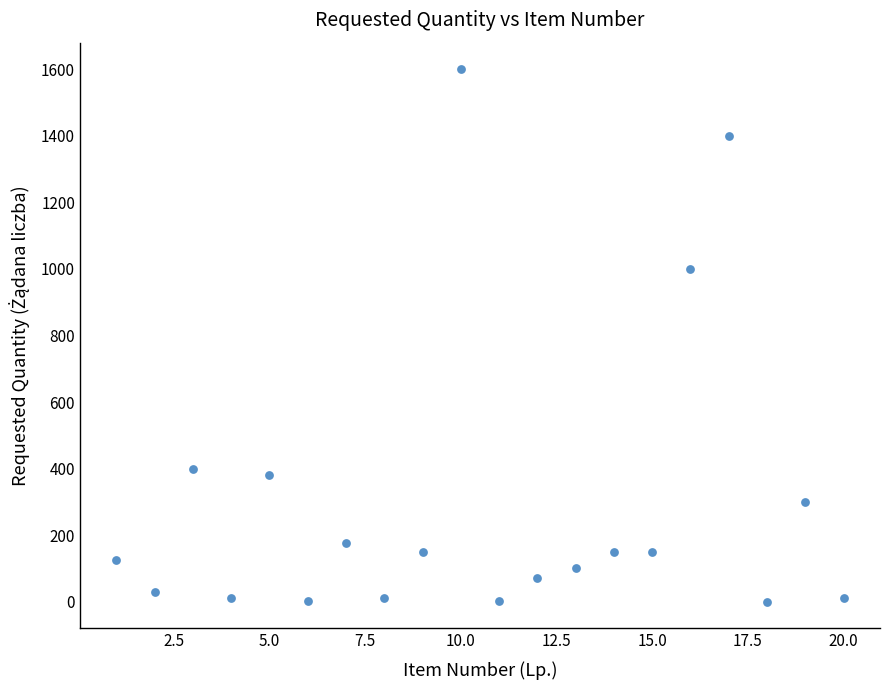

What Y value in the scatter plot is closest to 800?

1000